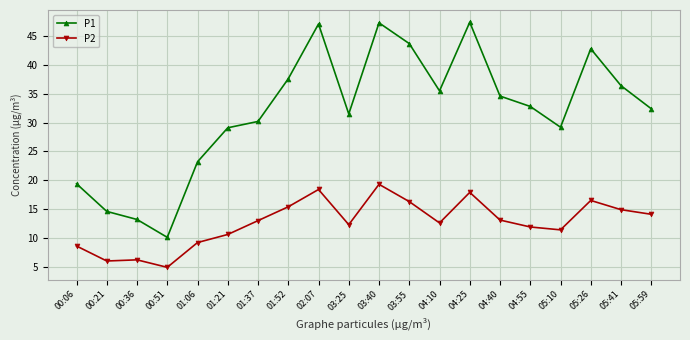

Between 00:51 and 01:06, which series saw the biggest shift?

P1